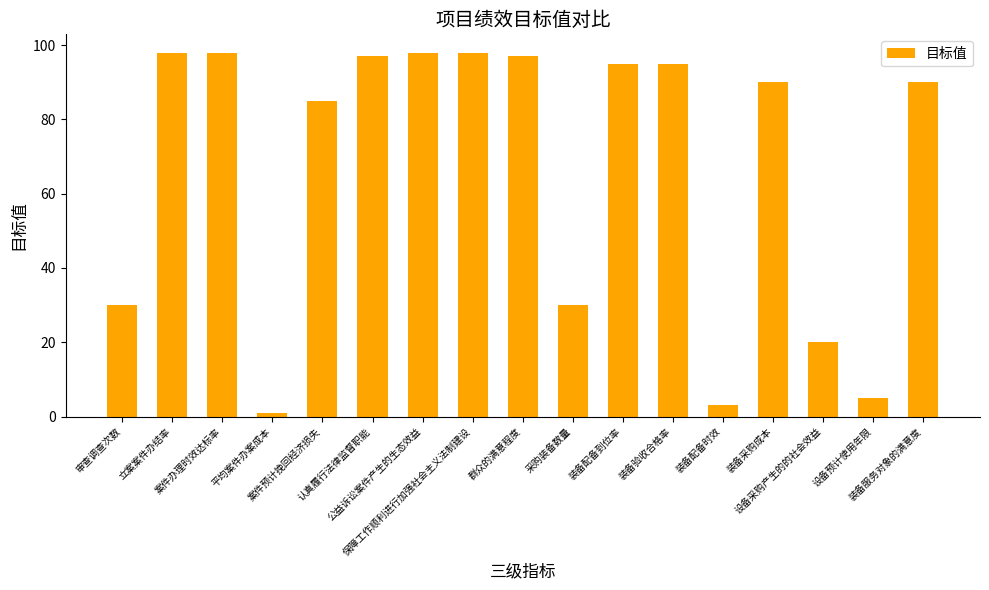

What is the sum of all values?

1130